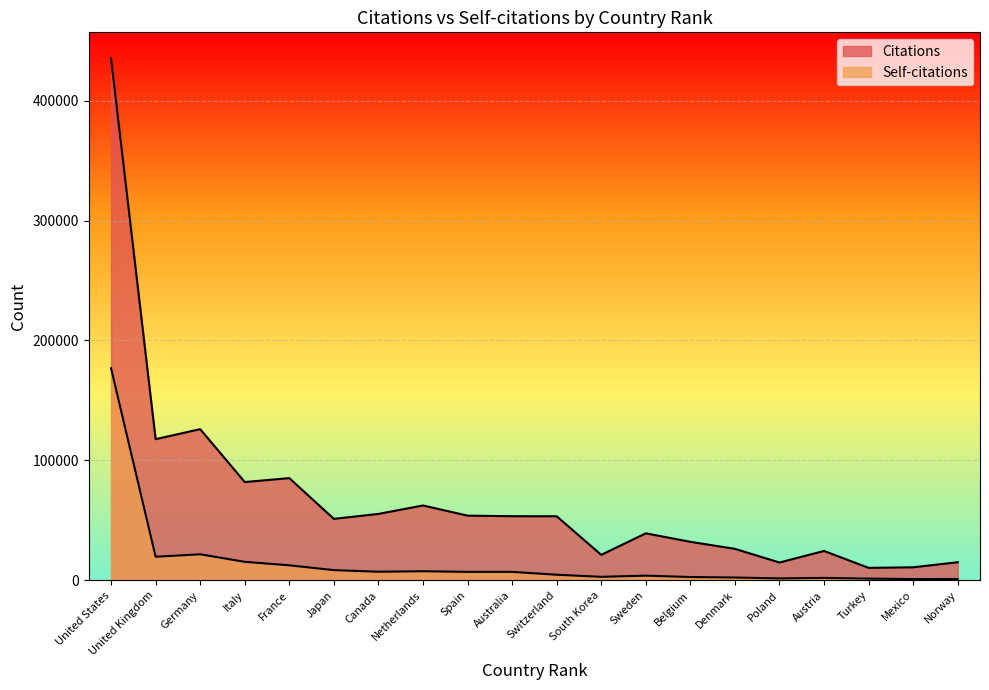

Is it true that Citations equals 36102 at Canada?

False